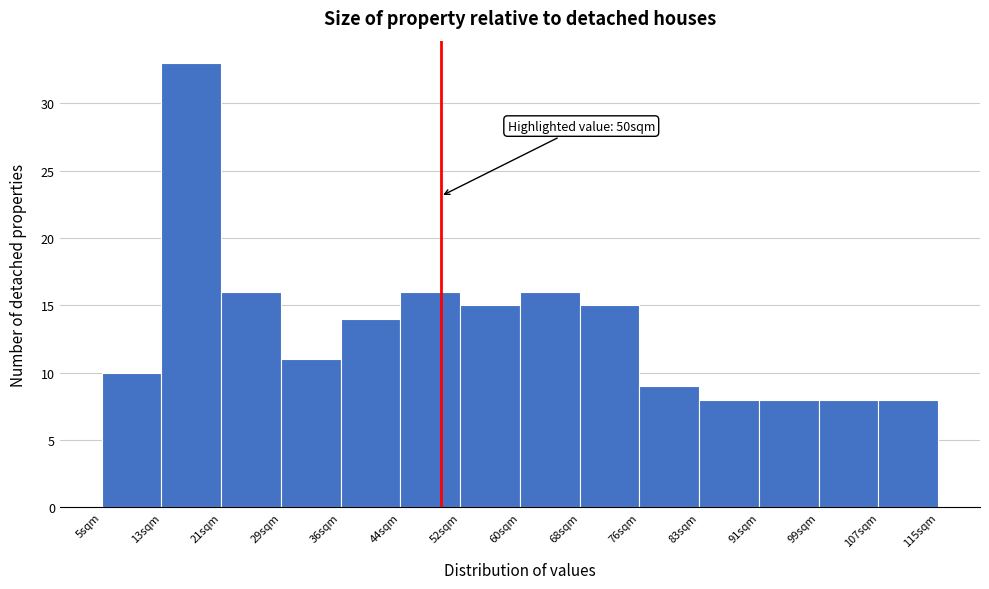

Which range on the x-axis has the tallest bar?

13 to 21